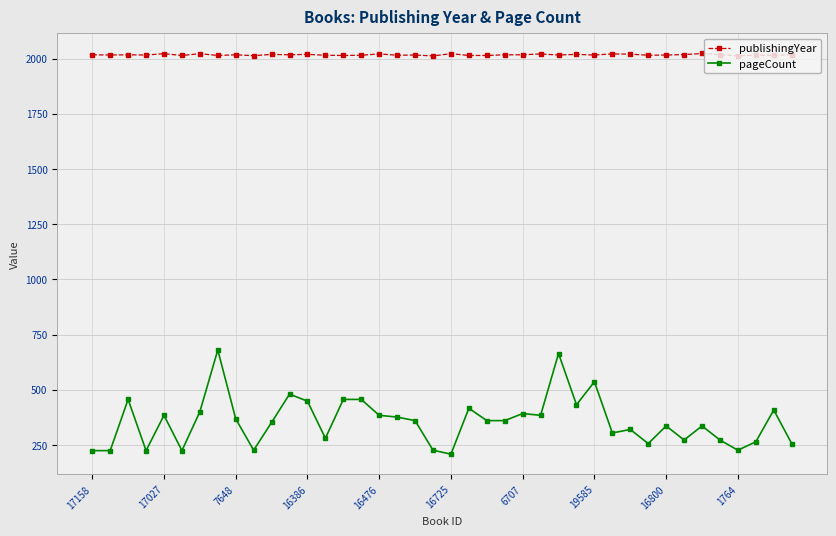

How many values in the publishingYear series are below 2017?

20